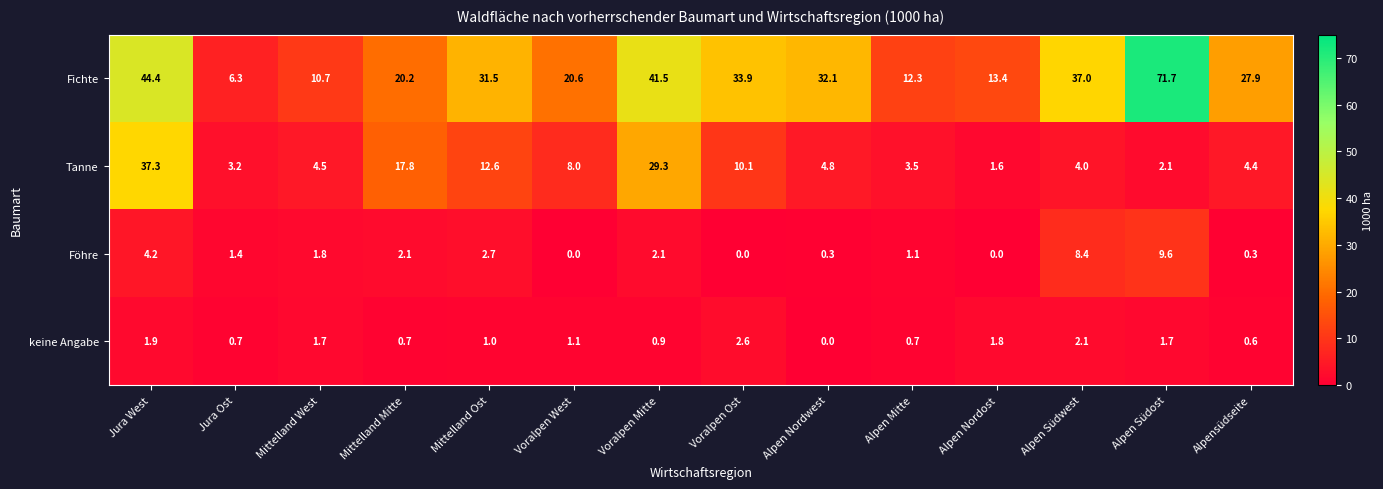

What is the difference between the Fichte values at Alpen Nordwest and Alpen Südost?

39.6